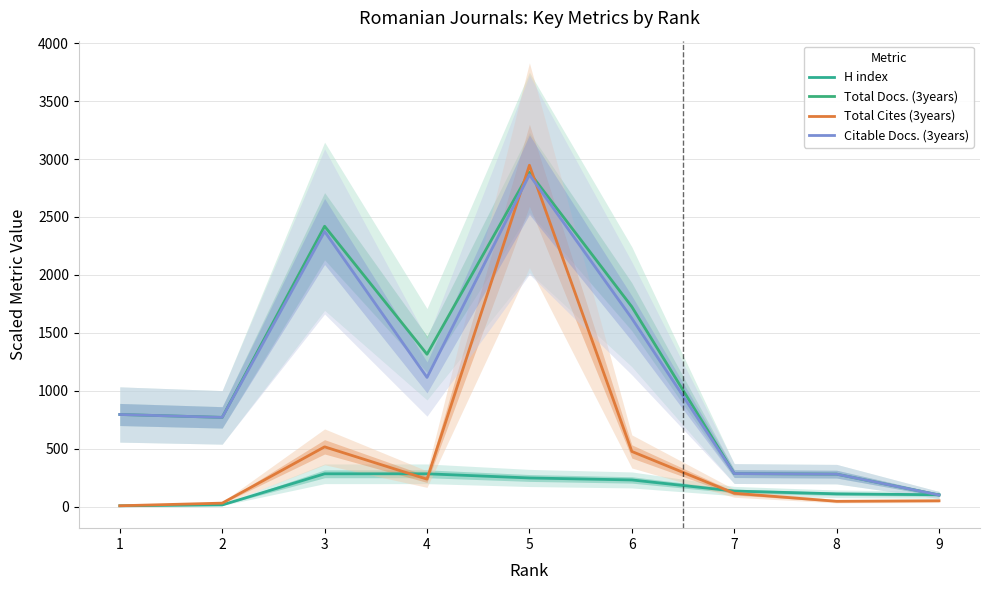

What value does the Total Docs. (3years) series have at 9?

100.0